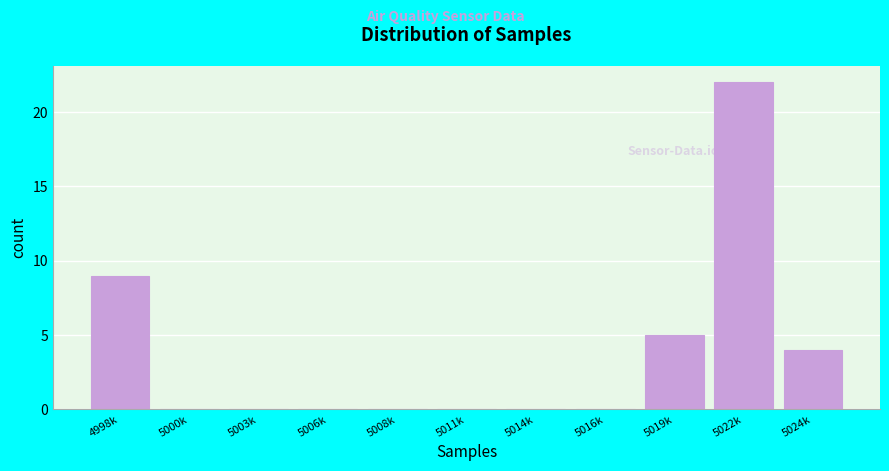

Reading left to right, list all the values displayed in this chart.

4998k=9	5000k=0	5003k=0	5006k=0	5008k=0	5011k=0	5014k=0	5016k=0	5019k=5	5022k=22	5024k=4